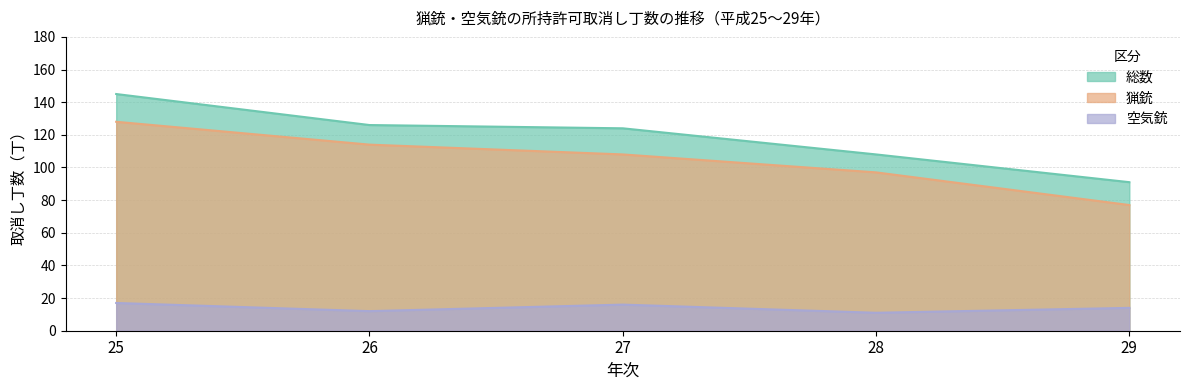

Reading right to left, transcribe all the data shown in this chart.

総数: 91	108	124	126	145
猟銃: 77	97	108	114	128
空気銃: 14	11	16	12	17